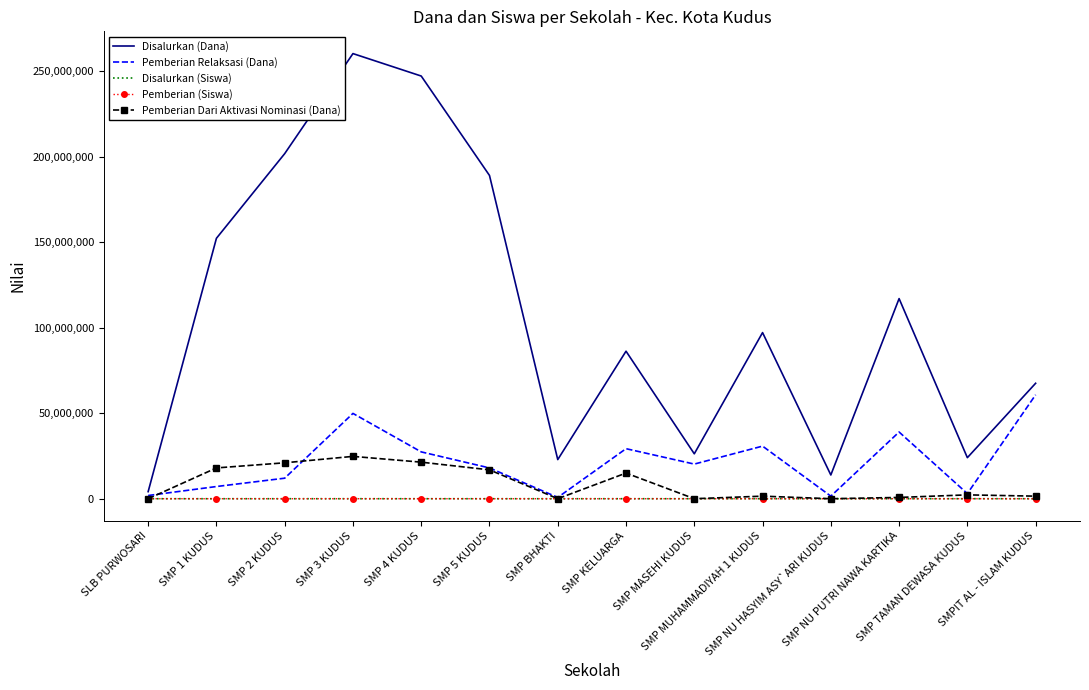

What is the highest value of the Pemberian Relaksasi (Dana) series?

60750000